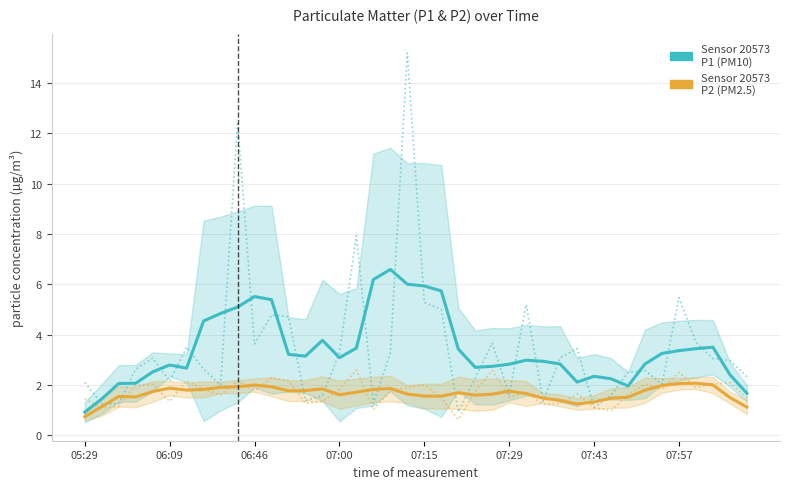

Where is the first local minimum for P2 (PM2.5)?

07:00